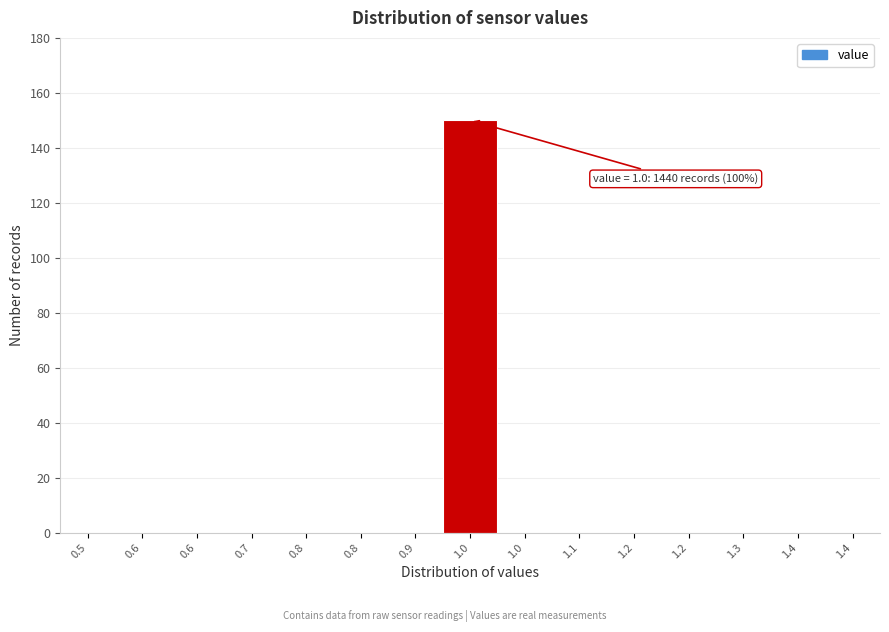

Are the bars horizontal?

No